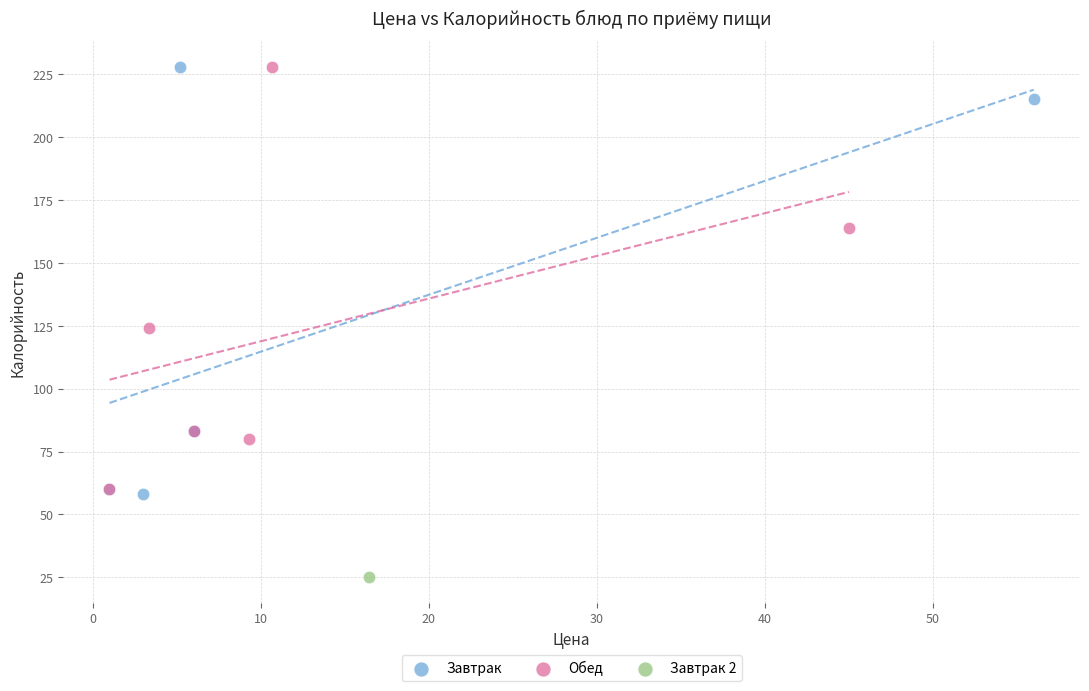

Which series reaches the minimum Y coordinate?

Завтрак 2